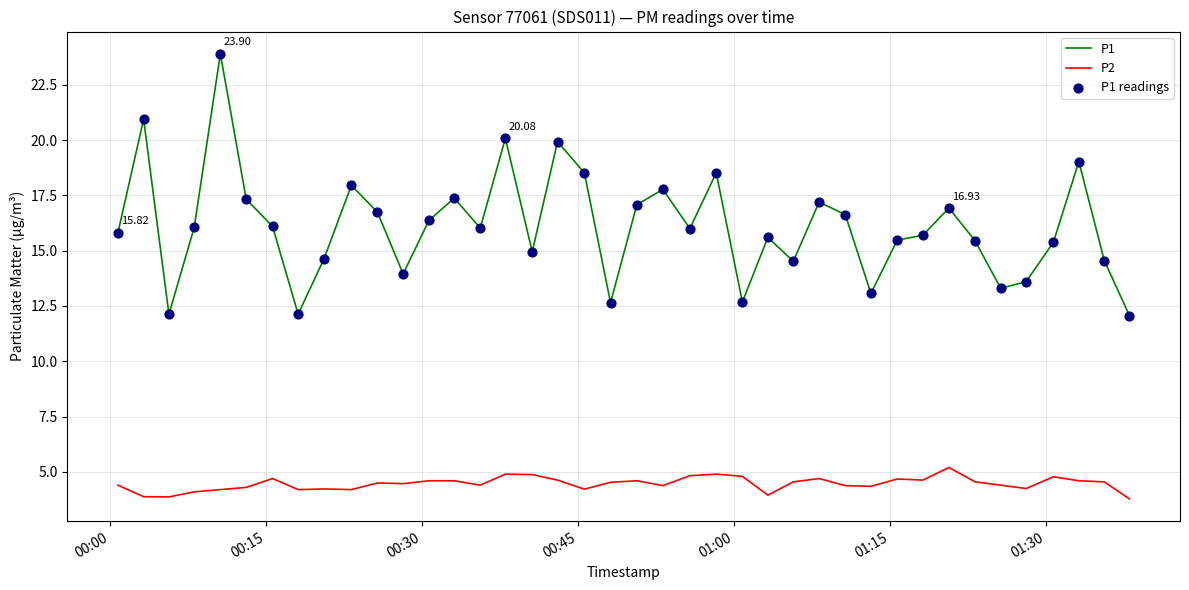

Which series has the widest spread of values?

P1